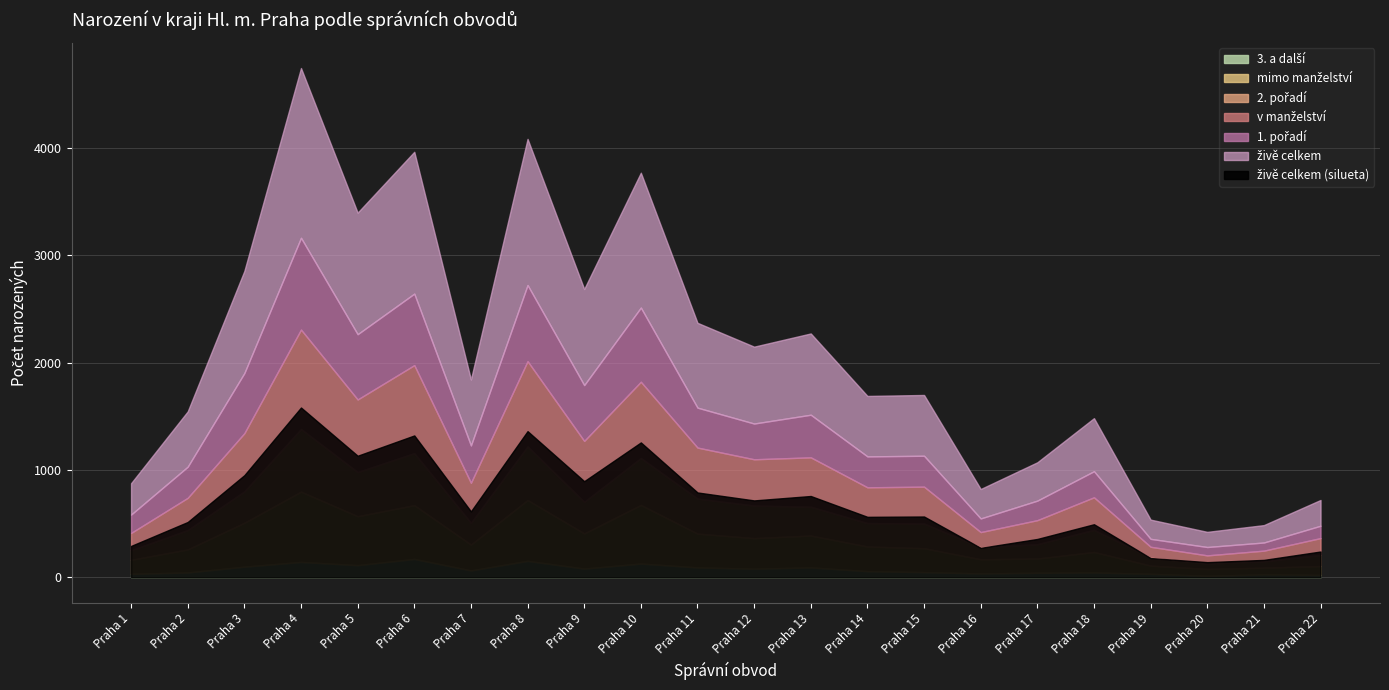

What is the difference between the mimo manželství values at Praha 1 and Praha 16?

1